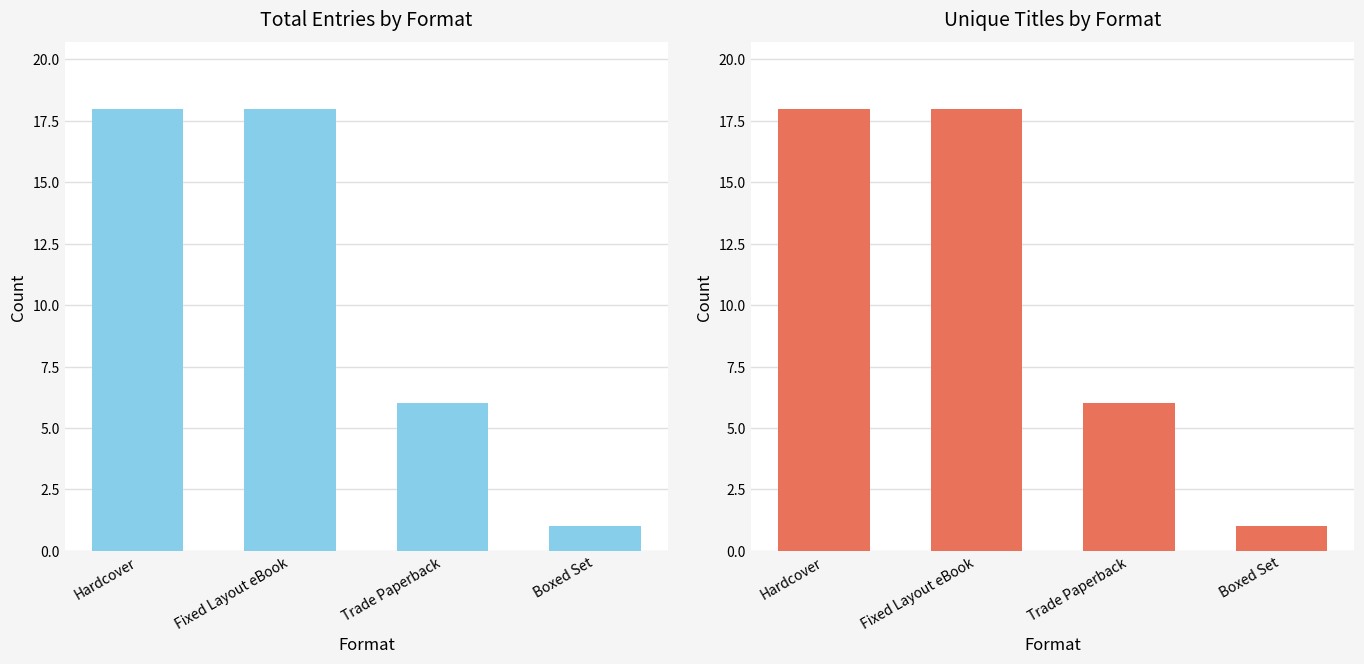

Count the number of data series in this chart.

2